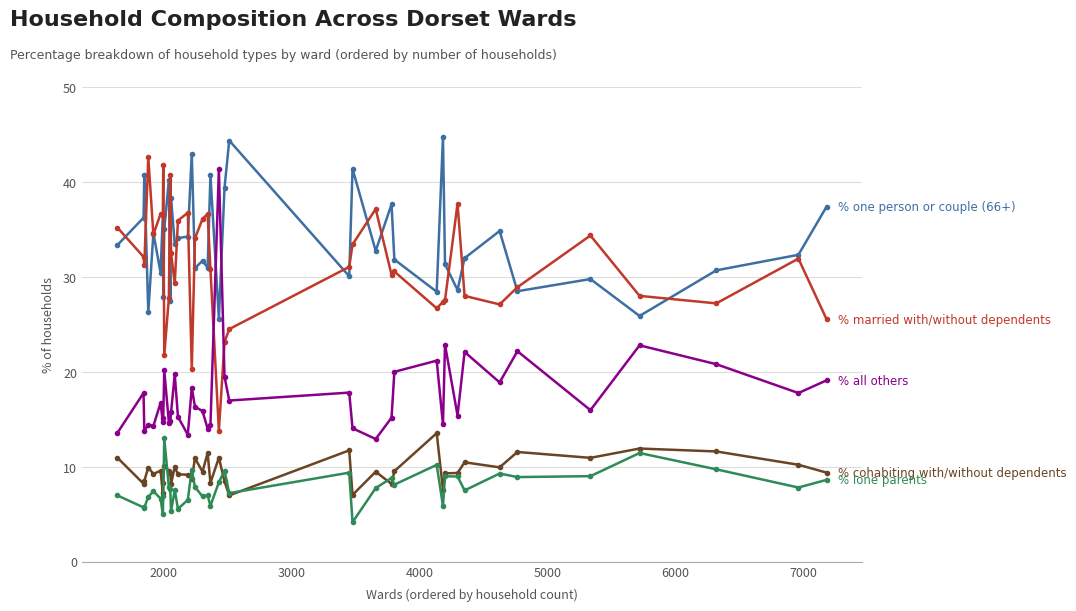

What is the greatest value displayed?

44.8